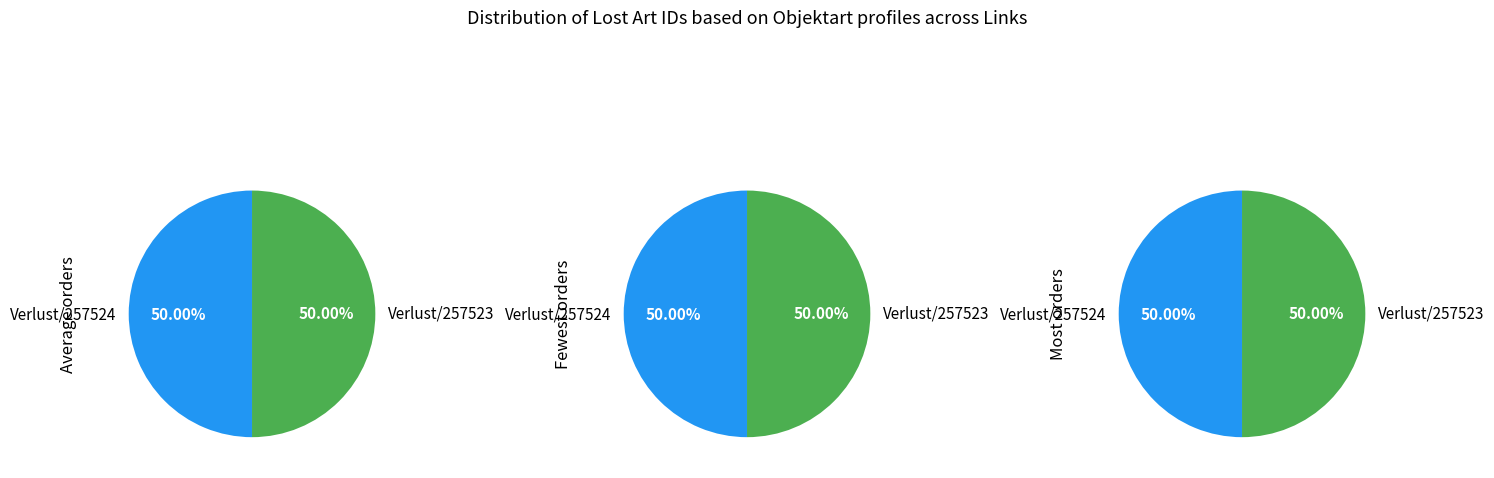

Rank the categories by value from highest to lowest.

https://www.lostart.de/de/Verlust/257524, https://www.lostart.de/de/Verlust/257523